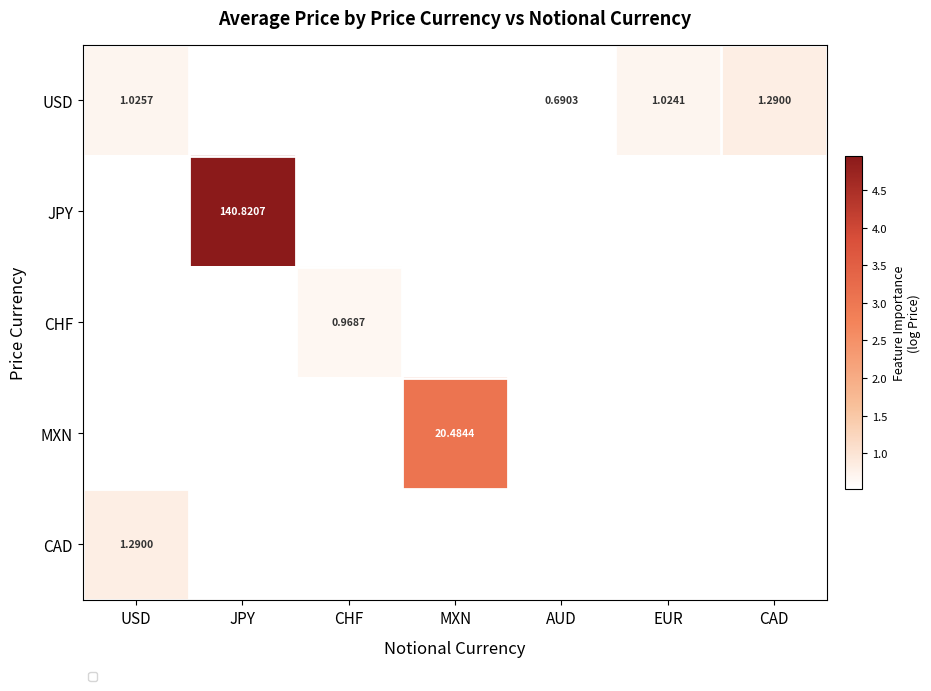

Between CHF and AUD, which is larger?

AUD